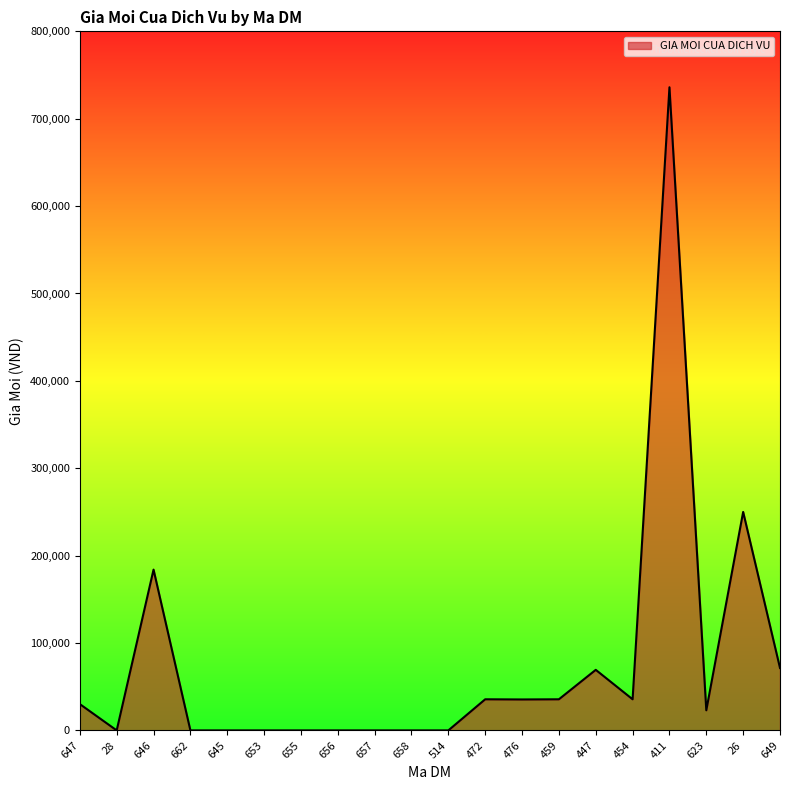

What is the change in value from 411 to 26?

-486000